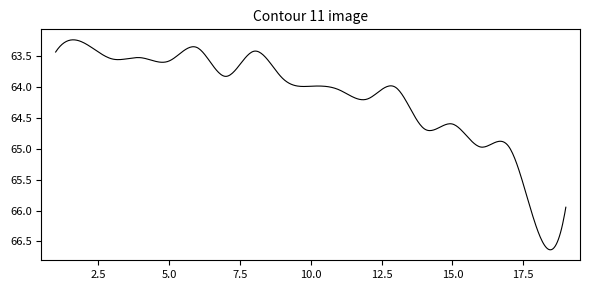

How many points are lower than both their immediate neighbors (excluding endpoints)?

6